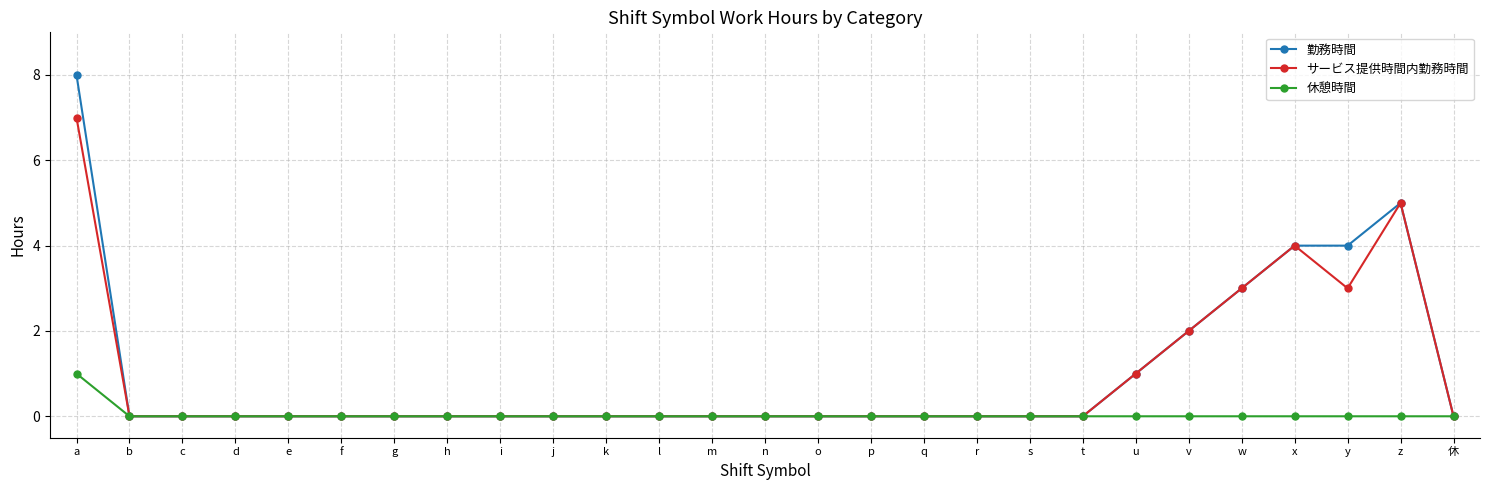

True or false: 休憩時間 has a value of 0 at c.

True